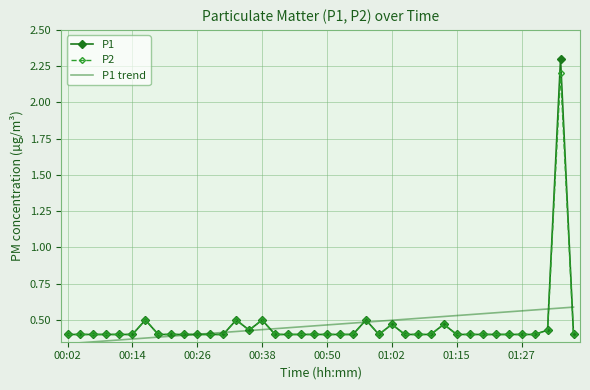

What is the greatest value displayed?

2.3